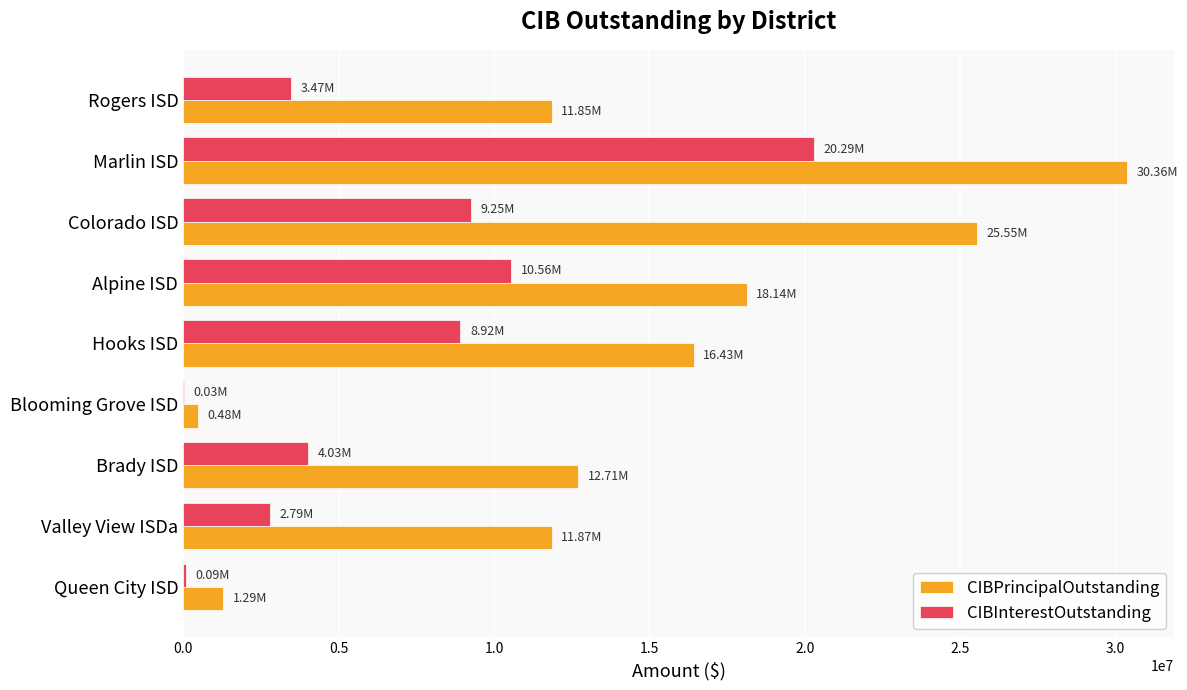

At which label does CIBPrincipalOutstanding reach its peak?

Marlin ISD